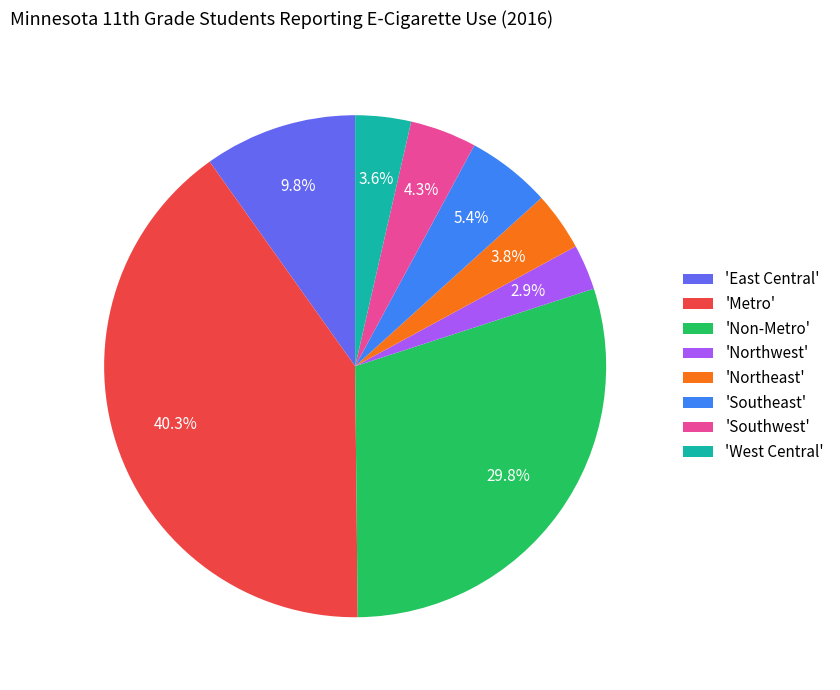

How many slices are in this pie chart?

8